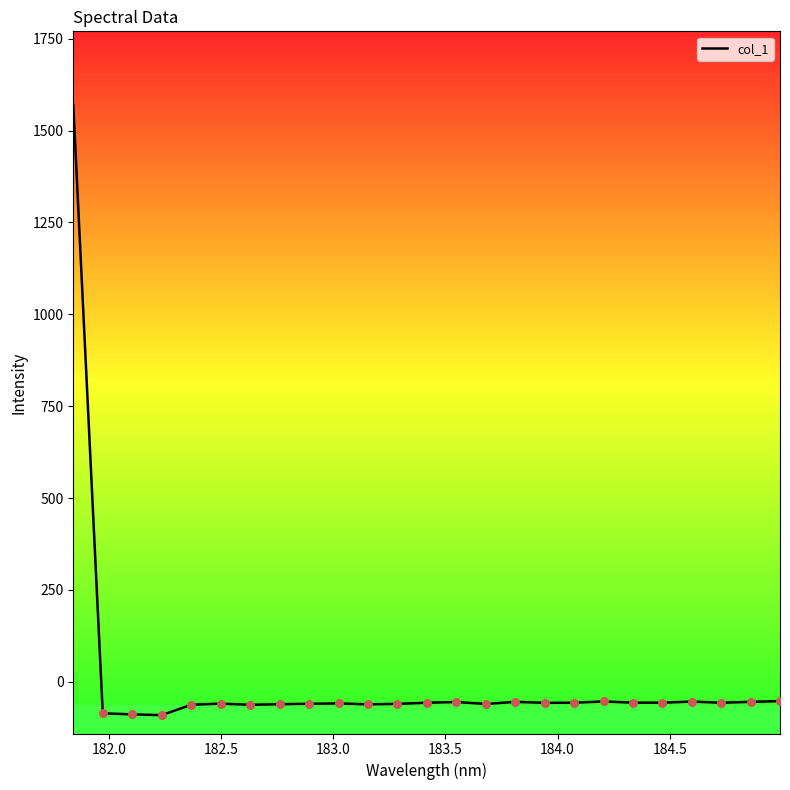

What is the greatest value displayed?

1570.1